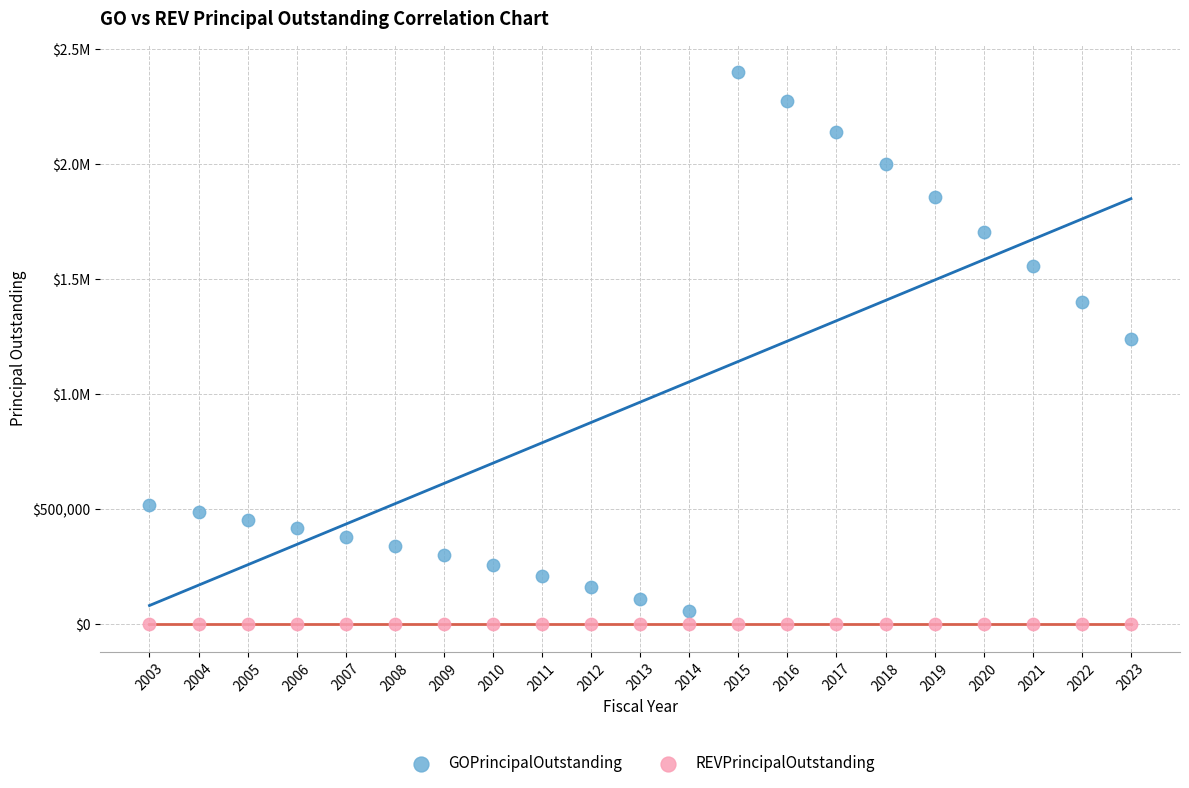

What are all the series names shown in the legend?

GOPrincipalOutstanding, REVPrincipalOutstanding